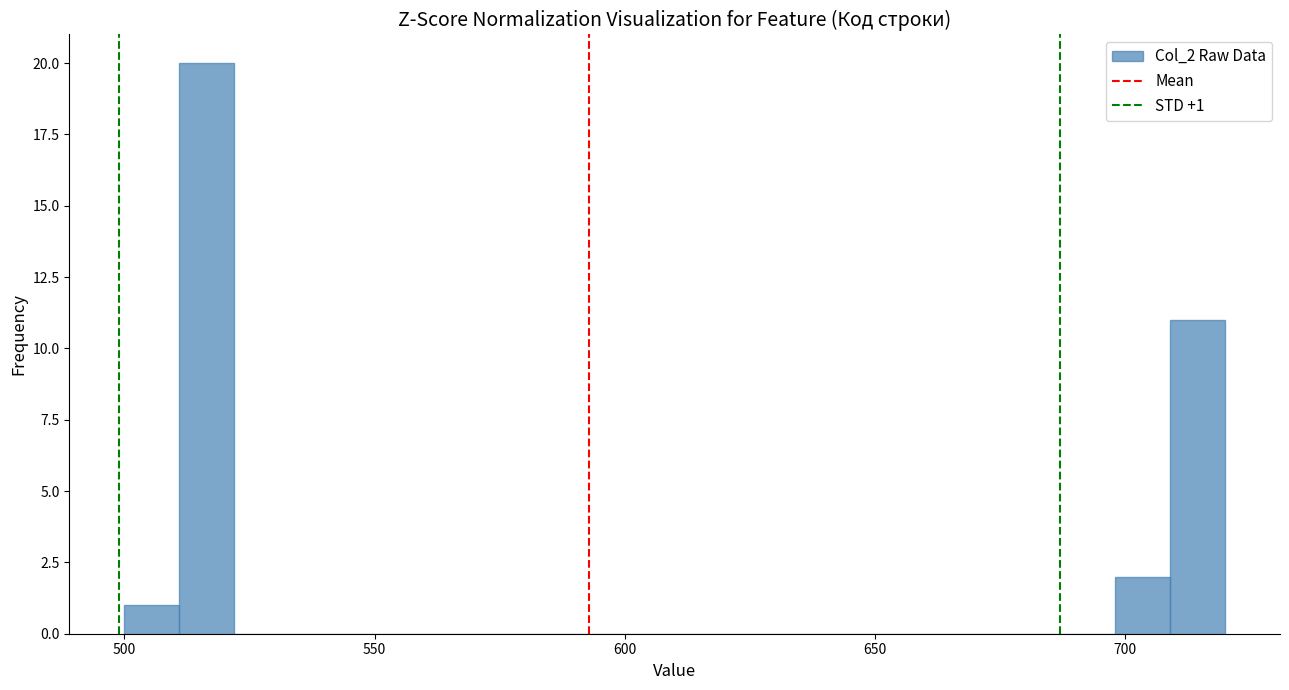

Read against the x-axis, roughly where is the centre of the tallest bar?

515